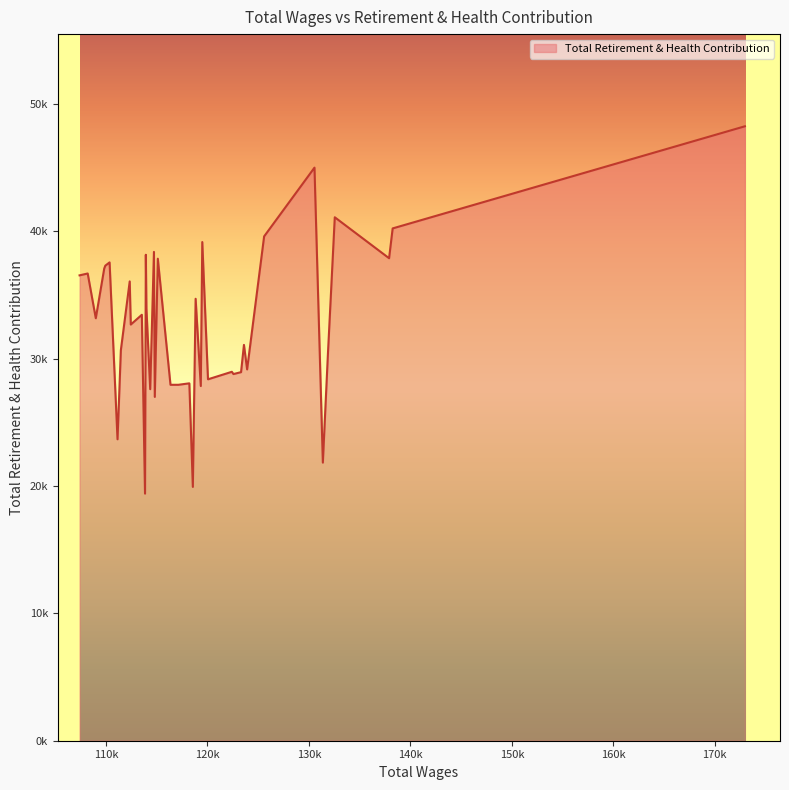

What is the smallest value displayed?

19404